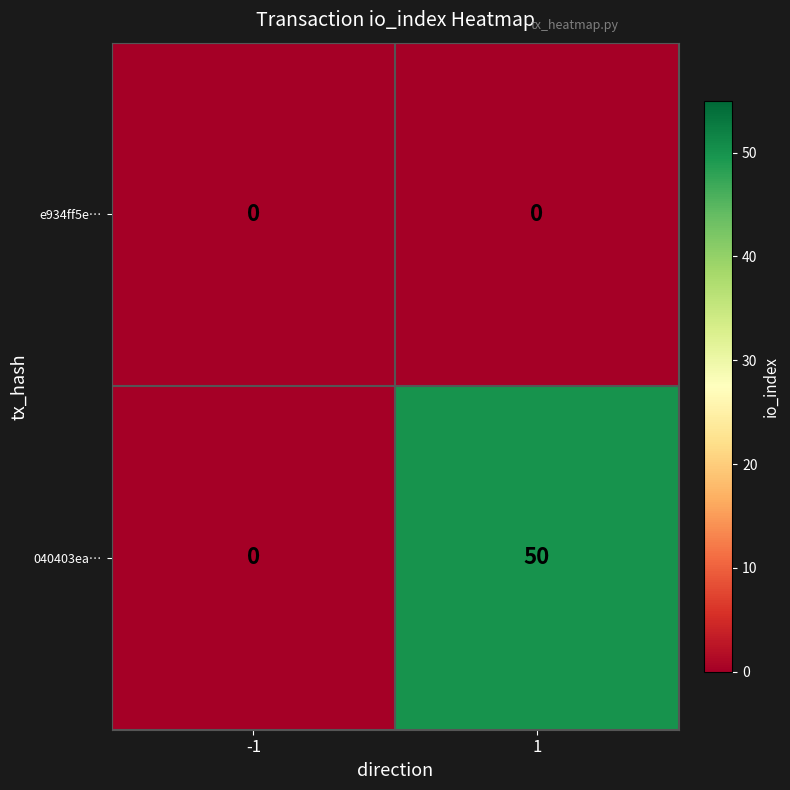

Is it true that 040403ea… equals 25 at -1?

False